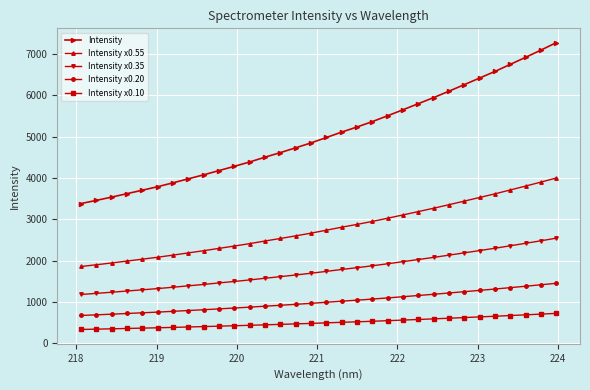

List the series in order of their peak value, lowest first.

Intensity x0.10, Intensity x0.20, Intensity x0.35, Intensity x0.55, Intensity